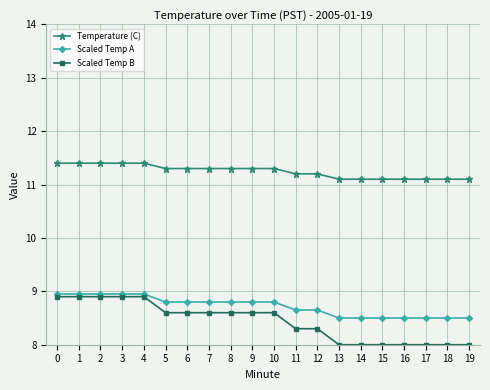

Does the chart display data point markers on the line(s)?

Yes